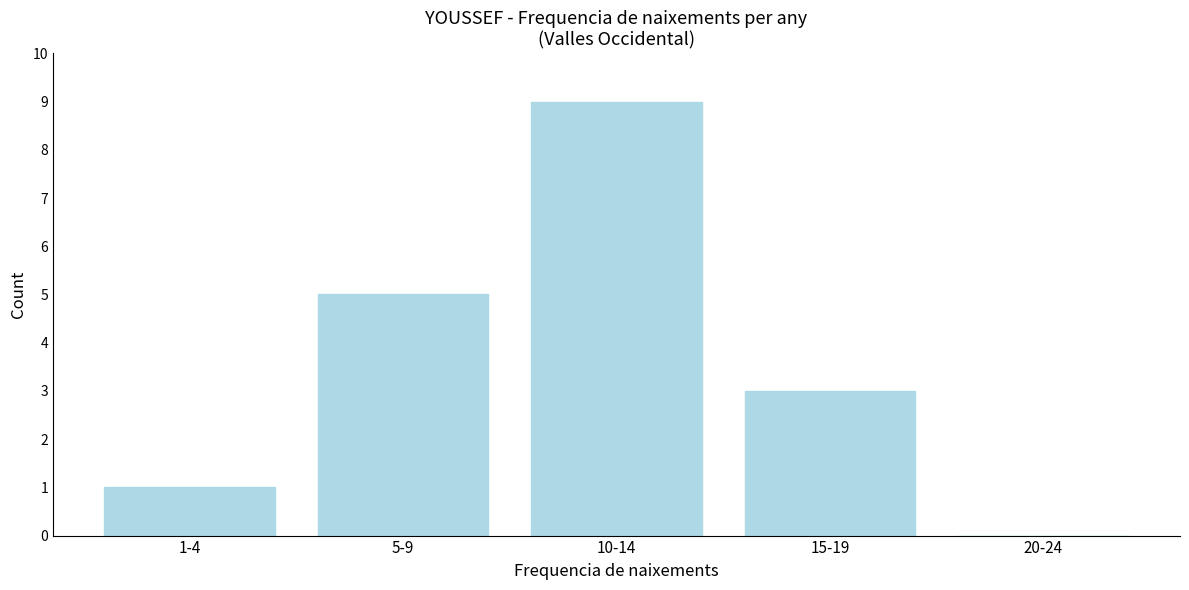

Reading left to right, what are all the values shown in this chart?

1-4=1	5-9=5	10-14=9	15-19=3	20-24=0